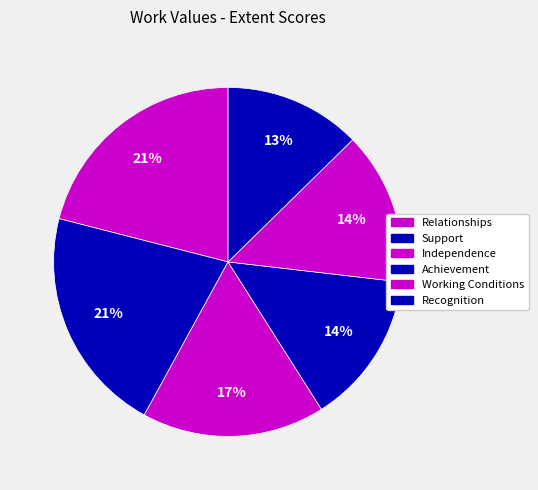

To the nearest percent, what percentage of the pie is Relationships?

21%